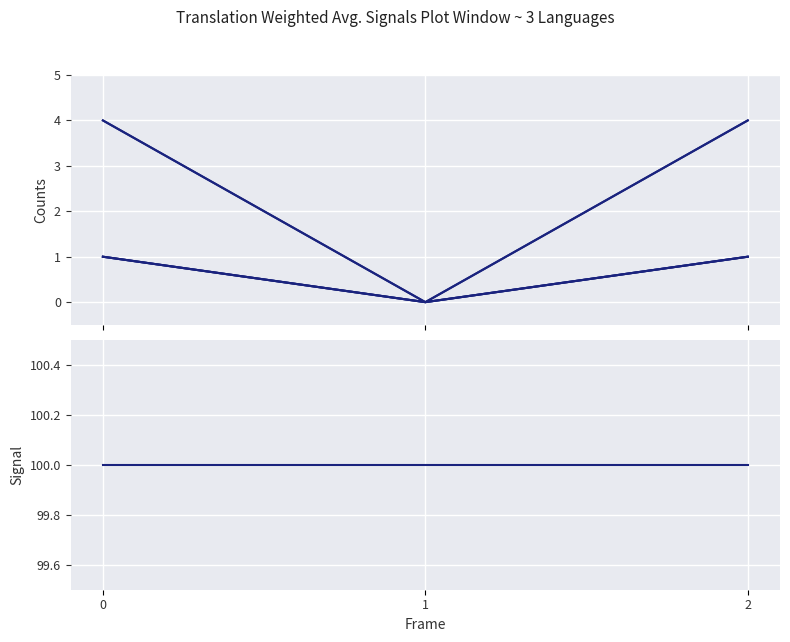

True or false: translated_percent has a value of 100 at 1.

True